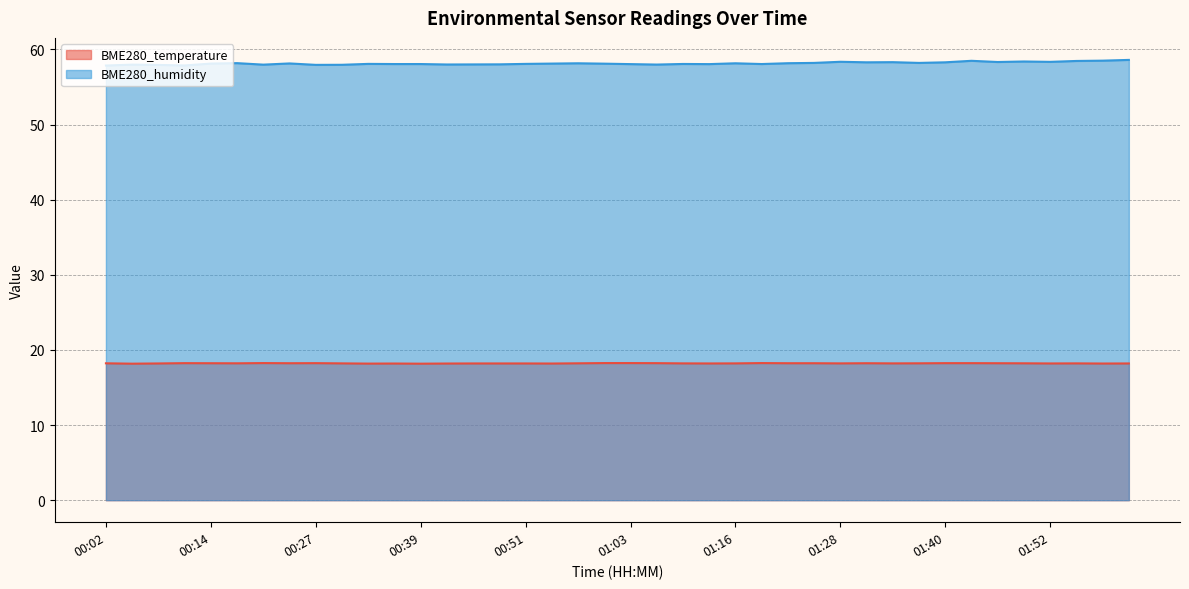

Rank the categories by BME280_humidity value from lowest to highest.

00:02, 00:11, 00:08, 00:27, 00:30, 00:05, 00:20, 01:06, 00:42, 00:45, 00:48, 01:03, 01:12, 00:36, 00:39, 01:19, 01:09, 00:33, 00:51, 01:00, 00:14, 00:54, 00:23, 00:57, 01:16, 01:22, 00:17, 01:25, 01:37, 01:31, 01:40, 01:34, 01:46, 01:52, 01:28, 01:49, 01:55, 01:43, 01:58, 02:01